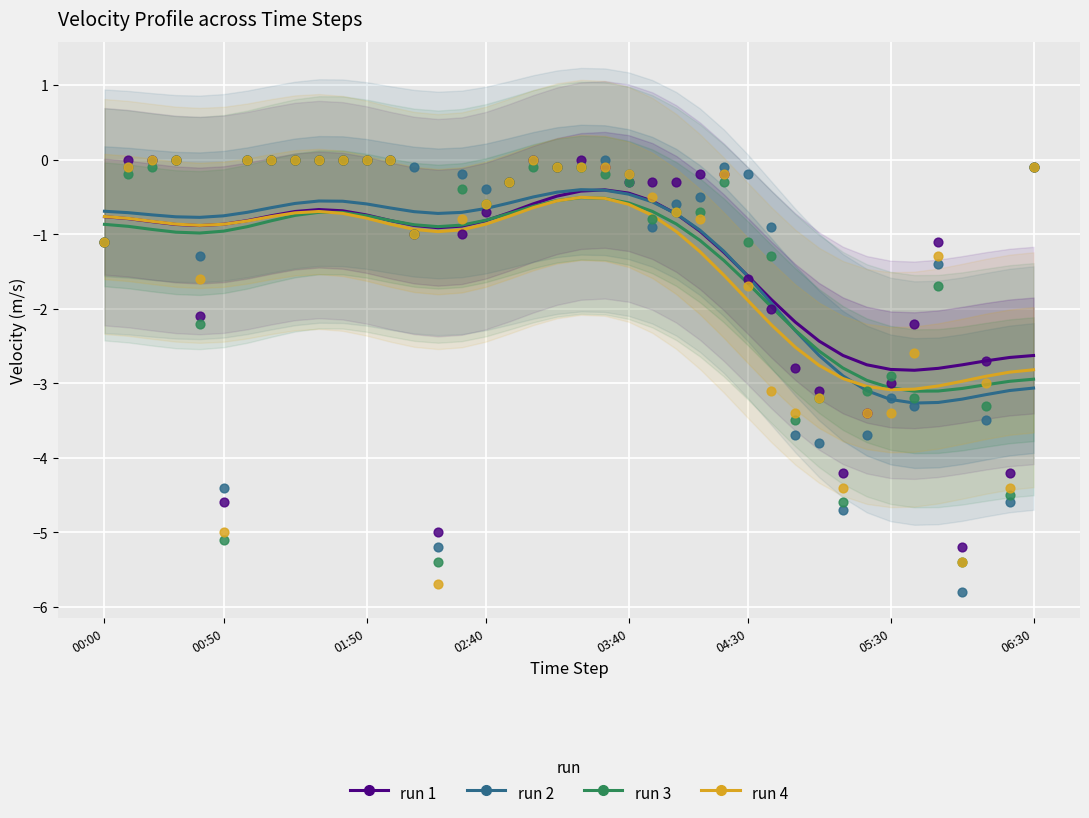

What is the total value across all series at 8?

-2.7